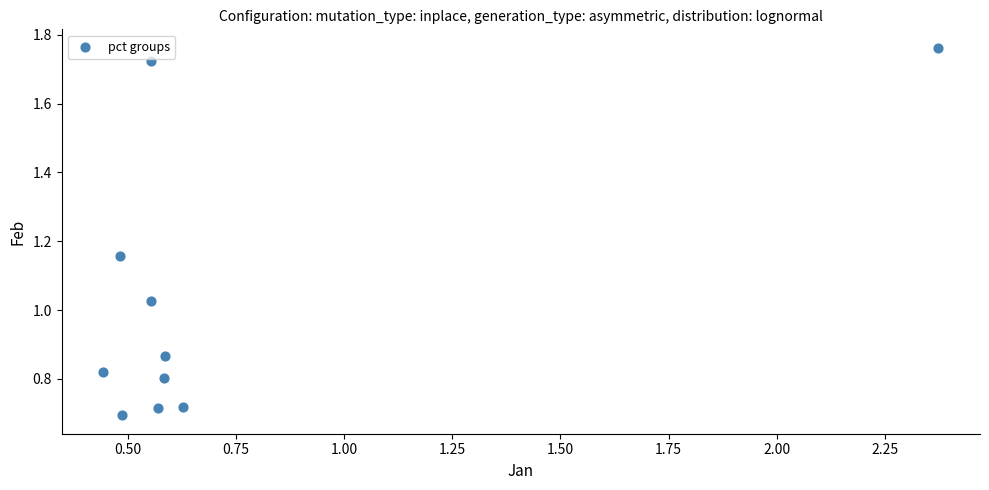

What is the range of Y values (max minus min)?

1.1